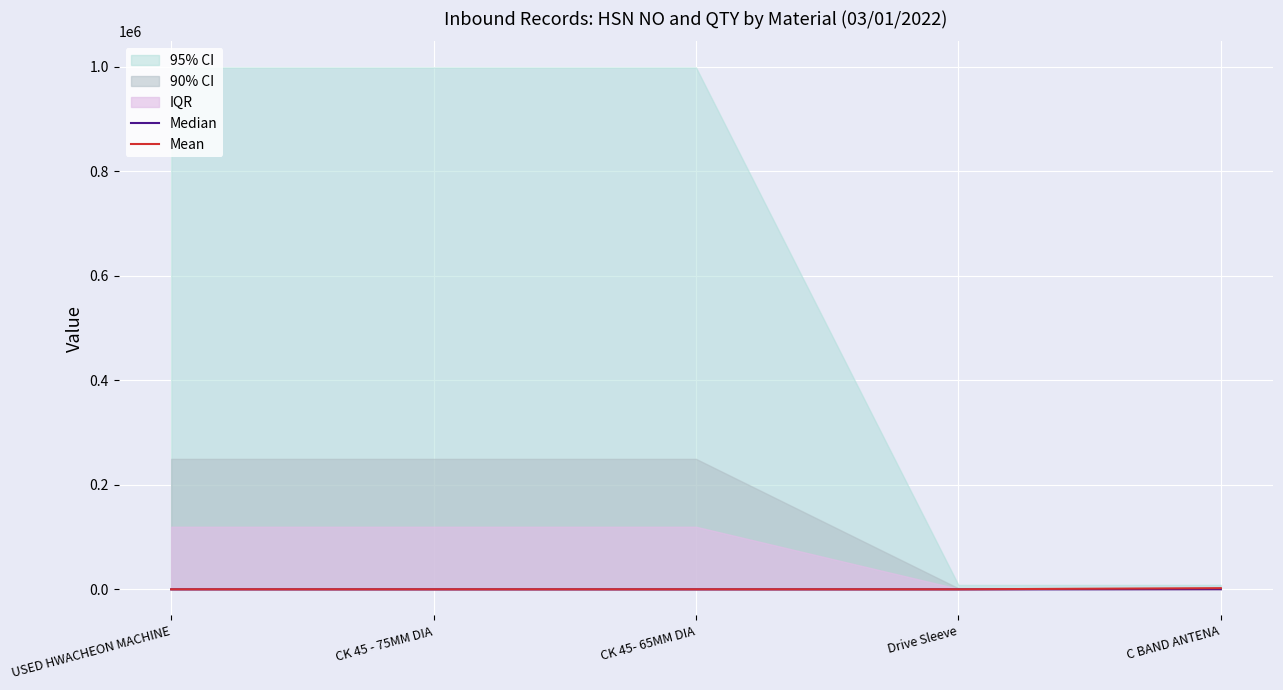

What is the sum of the Mean values at CK 45 - 75MM DIA and Drive Sleeve?

113.6